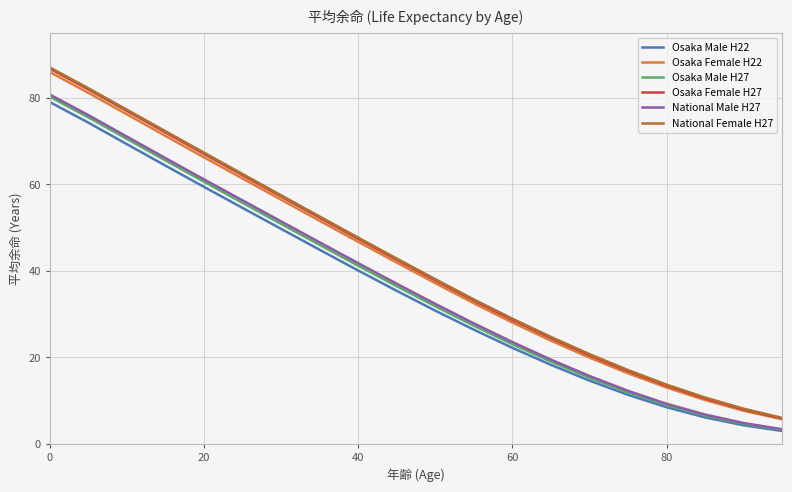

True or false: Osaka Female H27 and National Male H27 intersect in this chart.

False